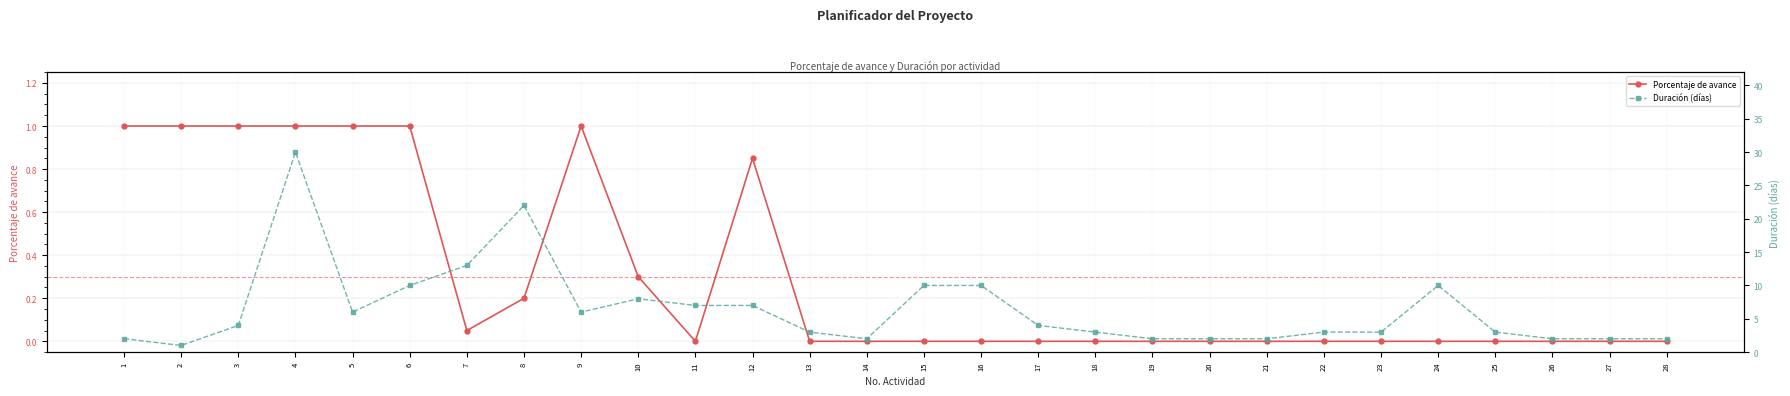

What are all the series names shown in the legend?

Porcentaje de avance, Duración (días)